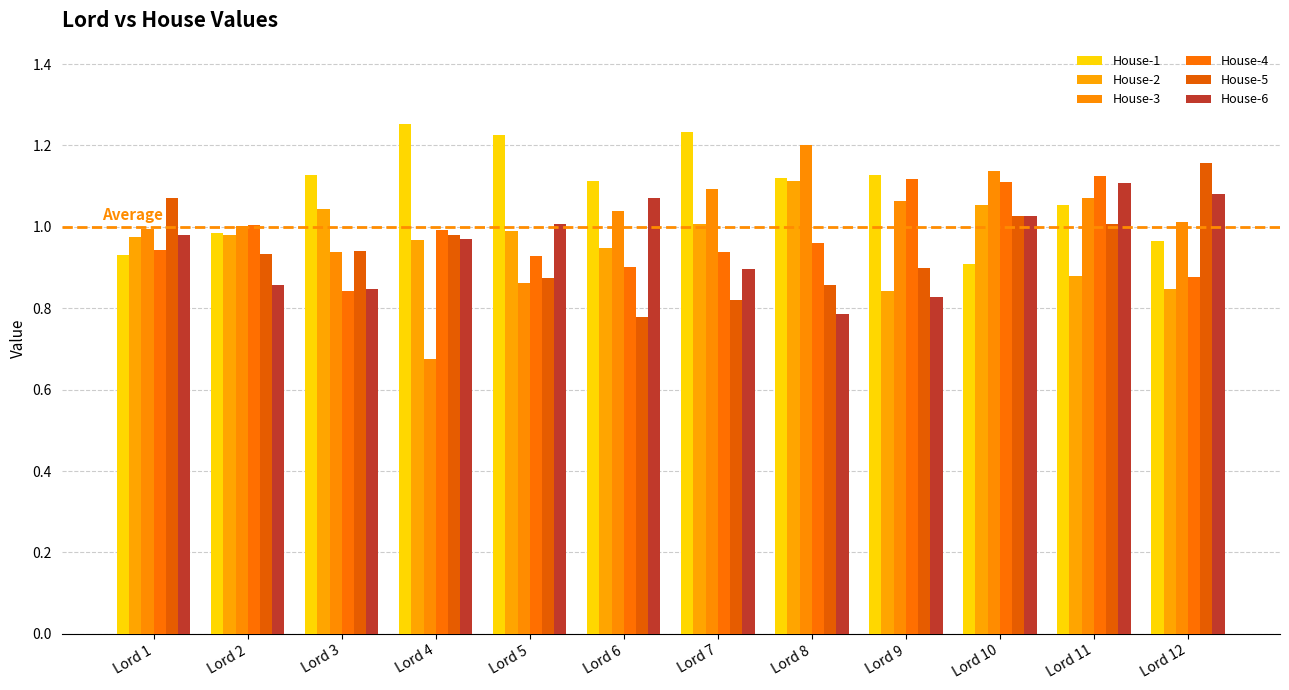

Which series has the widest spread of values?

House-3